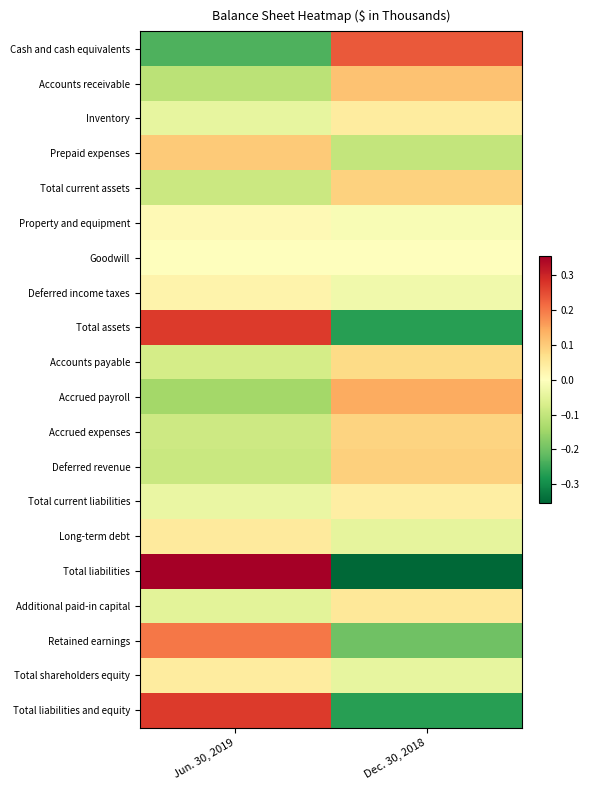

At how many categories does at least one series exceed 0?

2